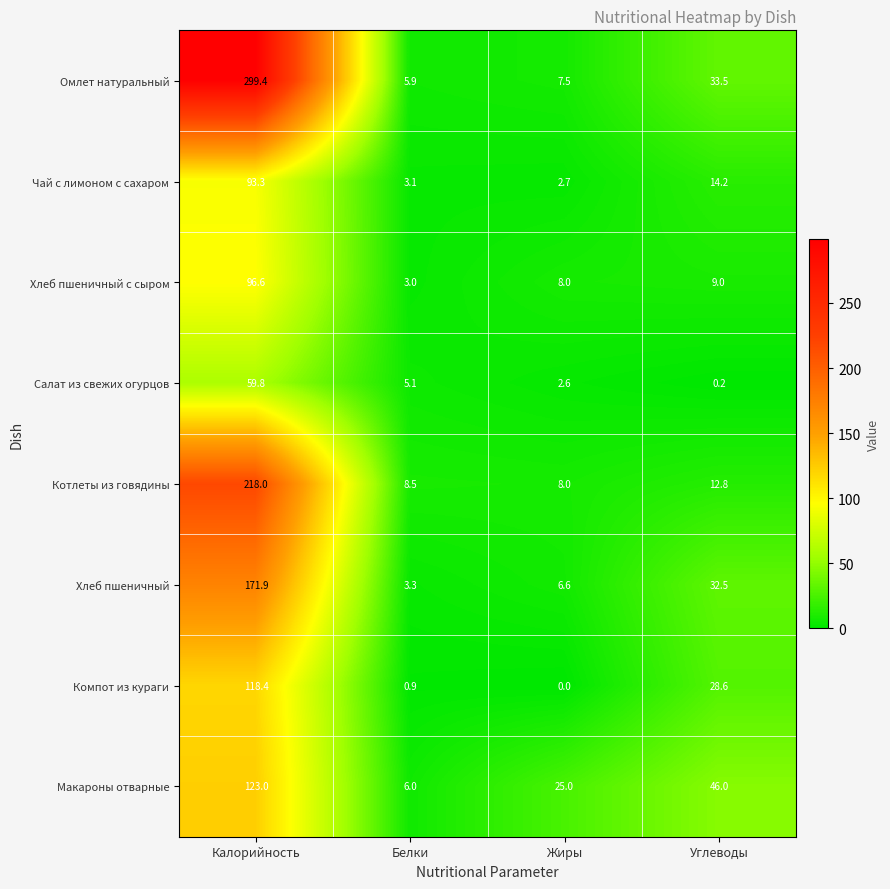

What is the greatest value displayed?

299.4